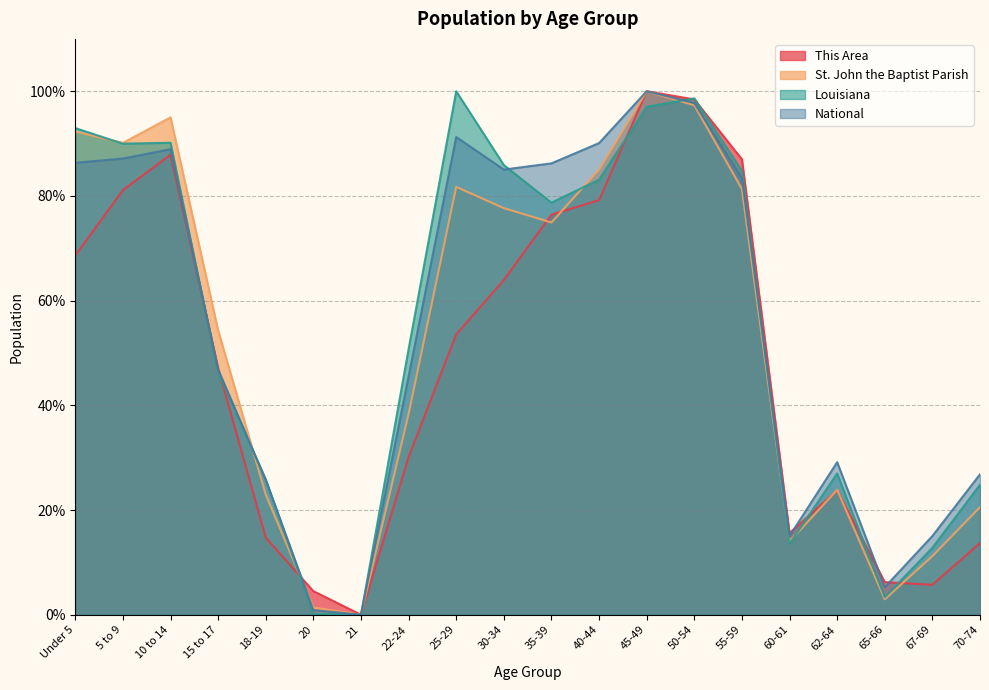

What is the spread (max minus min) of values at 40-44?

10.9